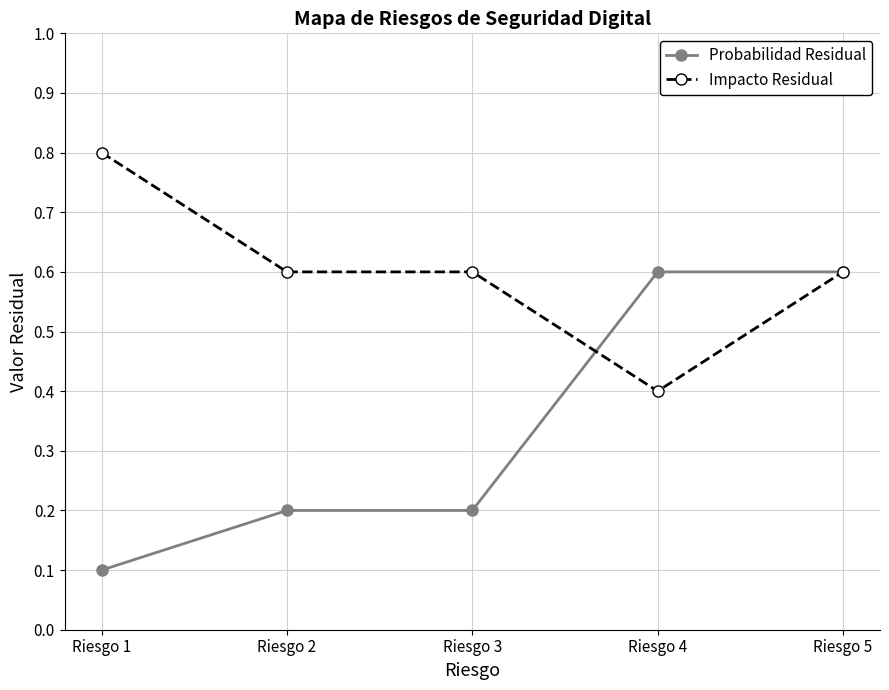

Which series changed the most between Riesgo 2 and Riesgo 4?

Probabilidad Residual